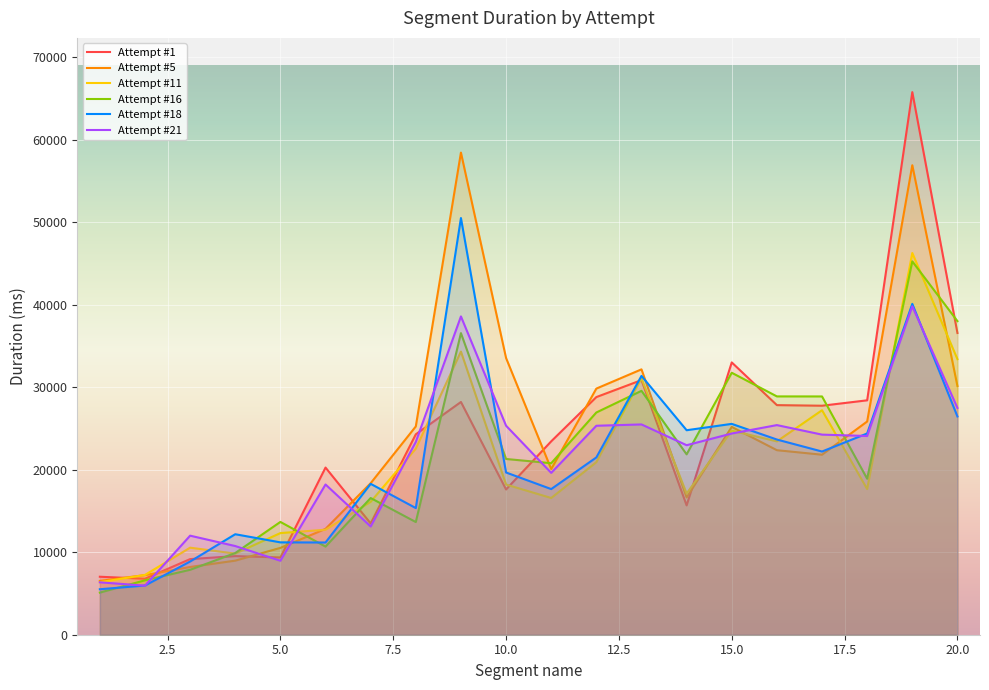

The Attempt #21's Duration (ms) series shows 37537 at 10. True or false?

False